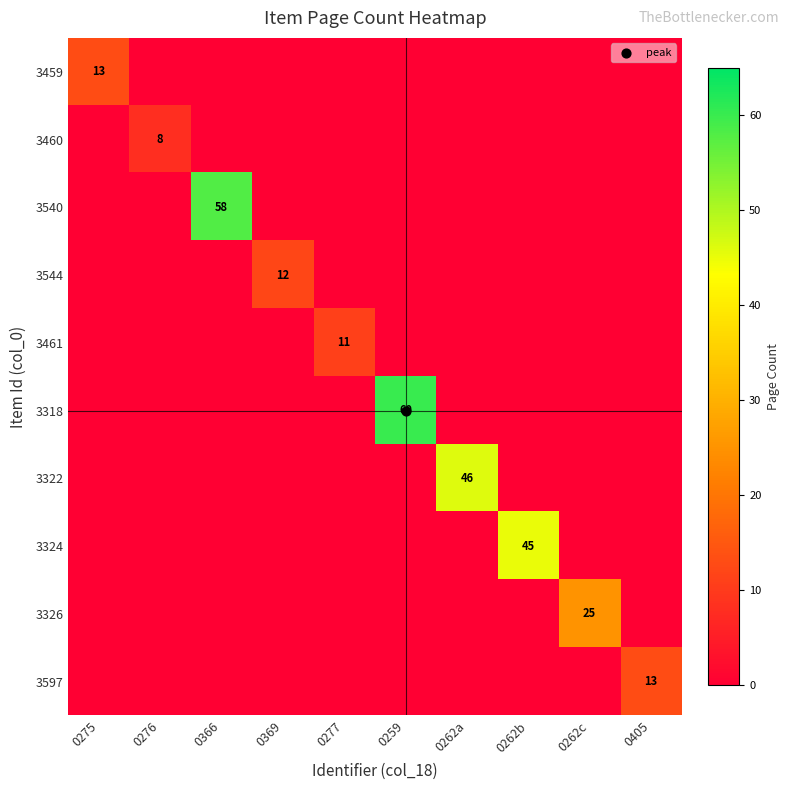

What is the average value of the 3540 series?

6